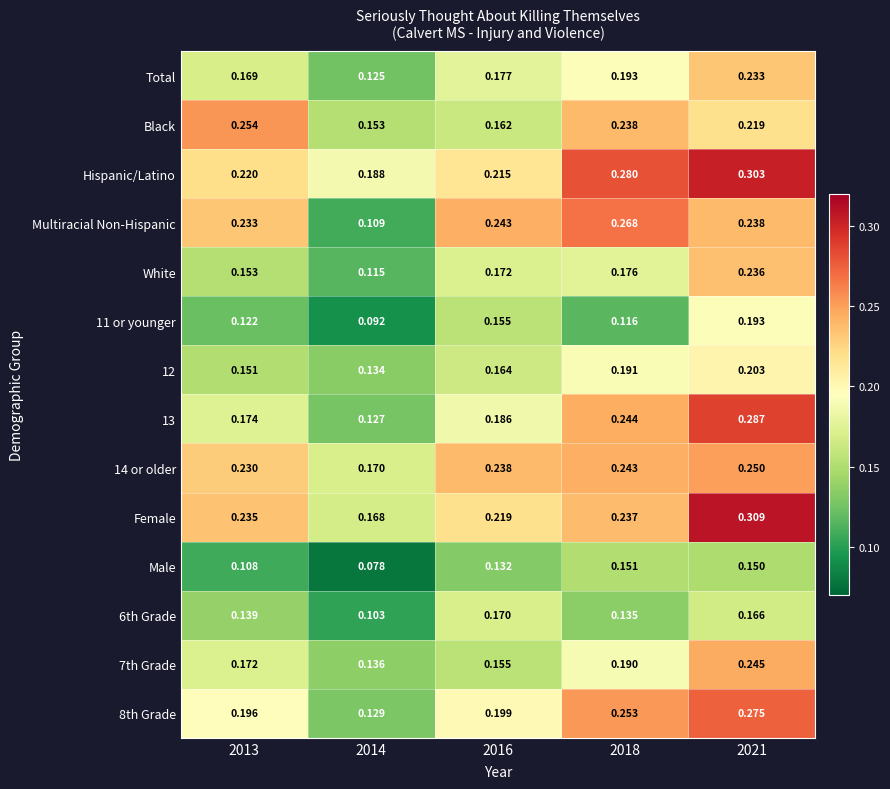

At which category is the sum across all series the highest?

2021